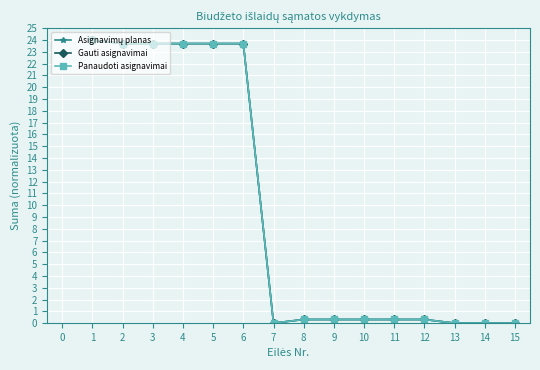

In Gauti asignavimai, how many points are lower than both neighbors (excluding endpoints)?

1